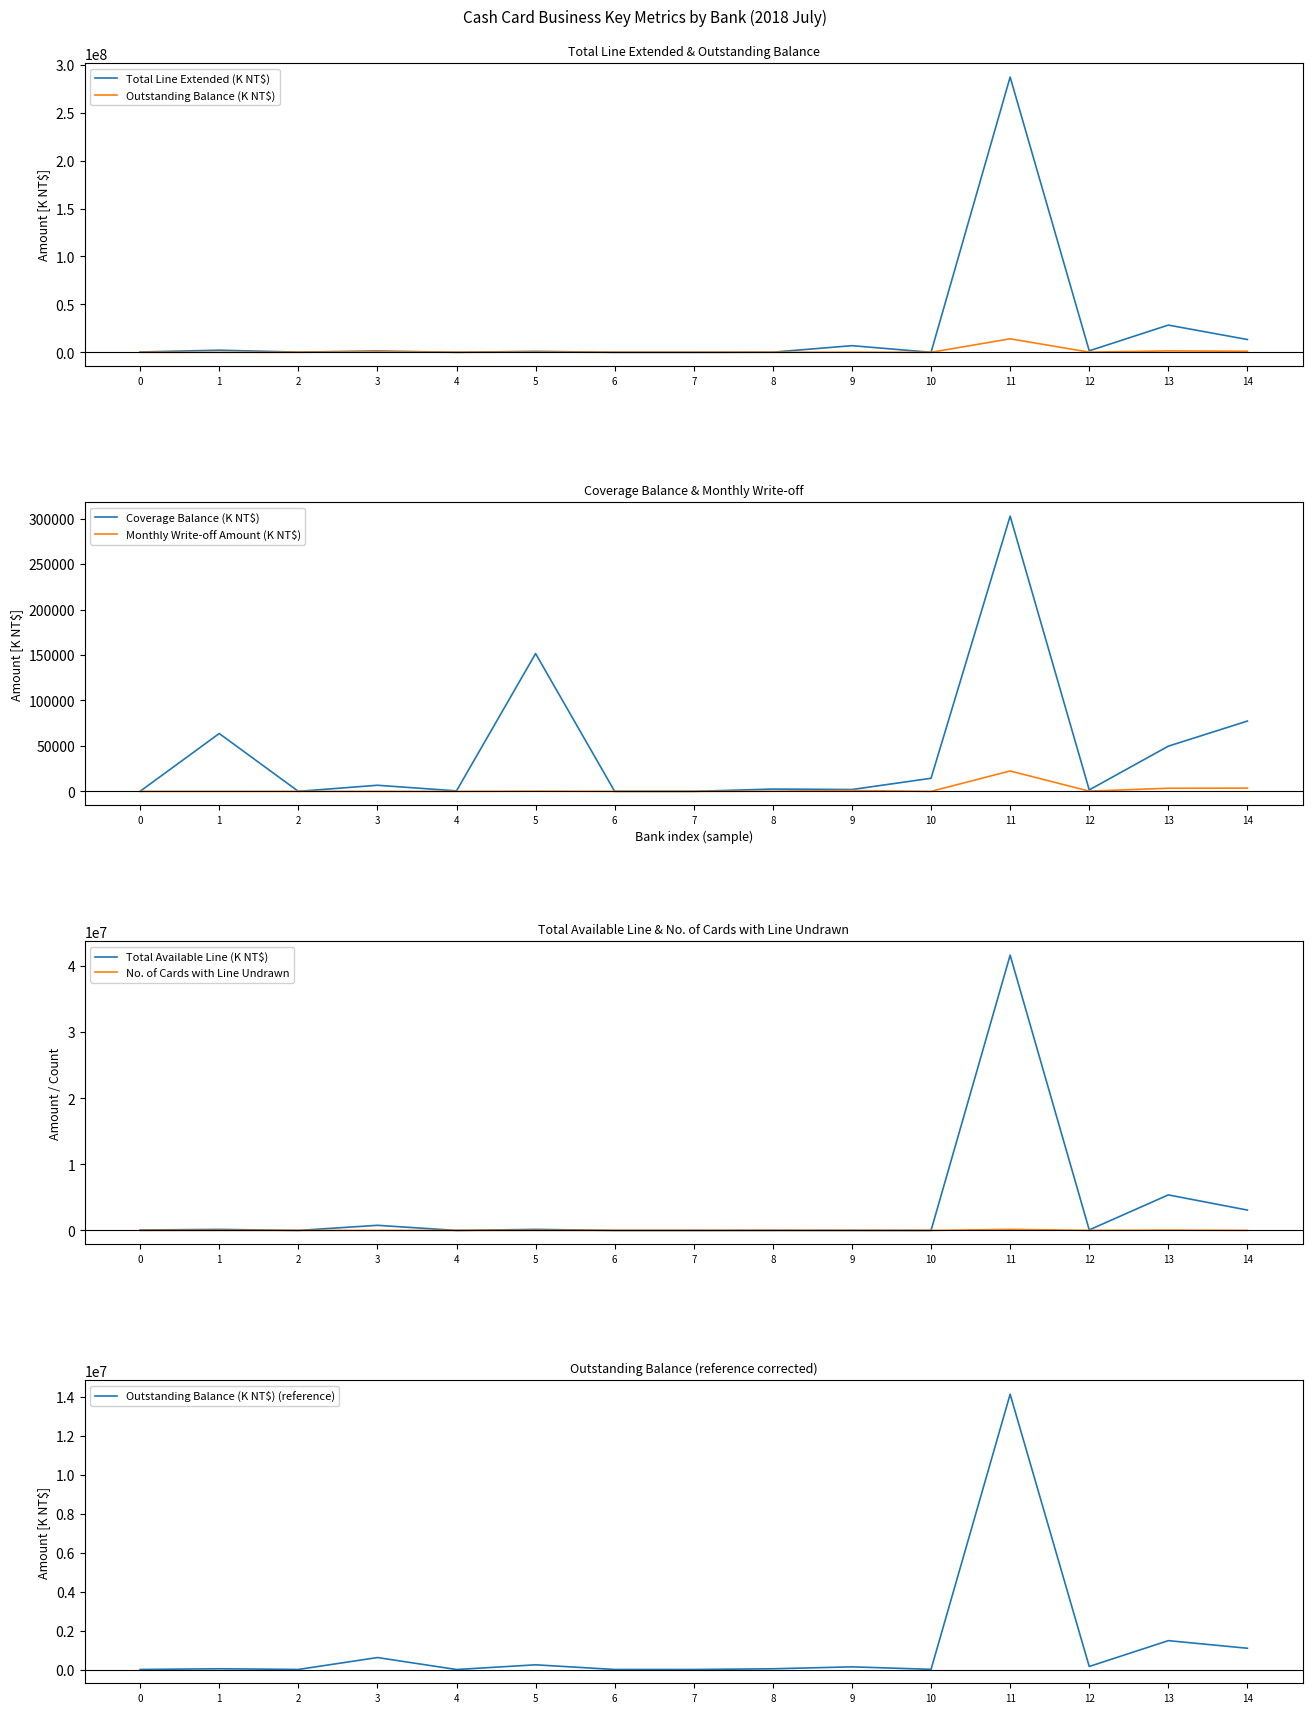

Does the chart have visible grid lines?

No